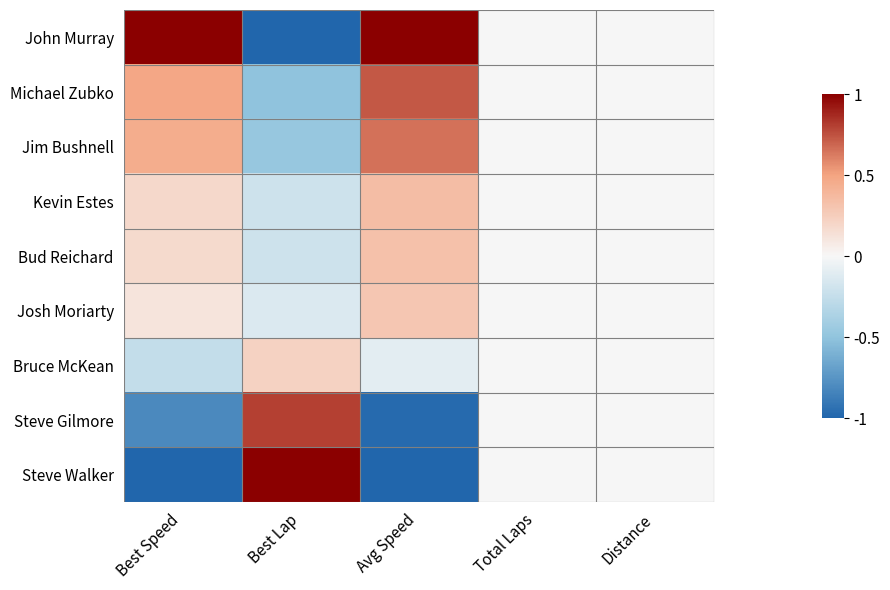

At which category is the sum across all series the highest?

Avg Speed